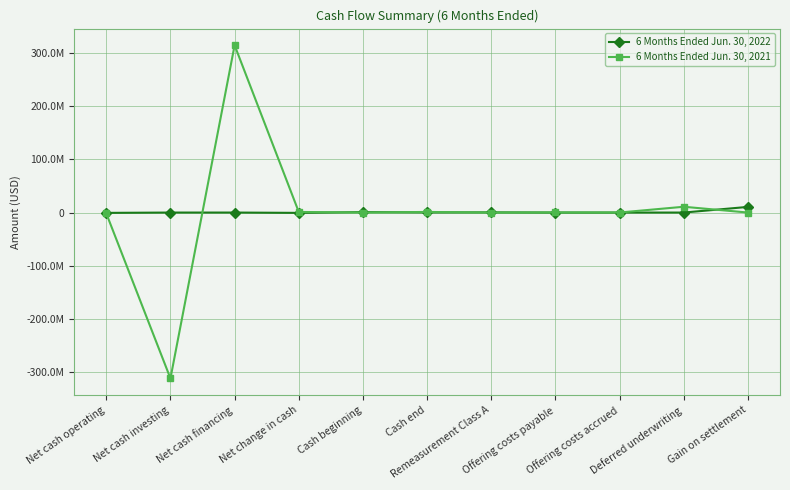

What is the label of the 7th point from the right?

Cash beginning